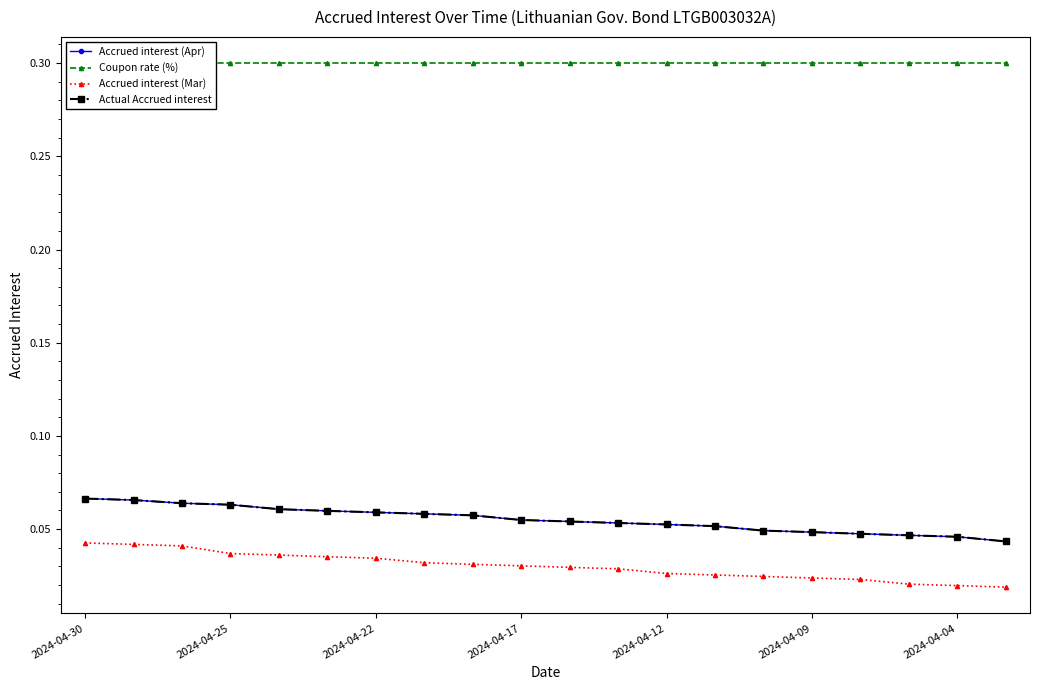

Between 16 and 2024-04-22, which is larger?

2024-04-22